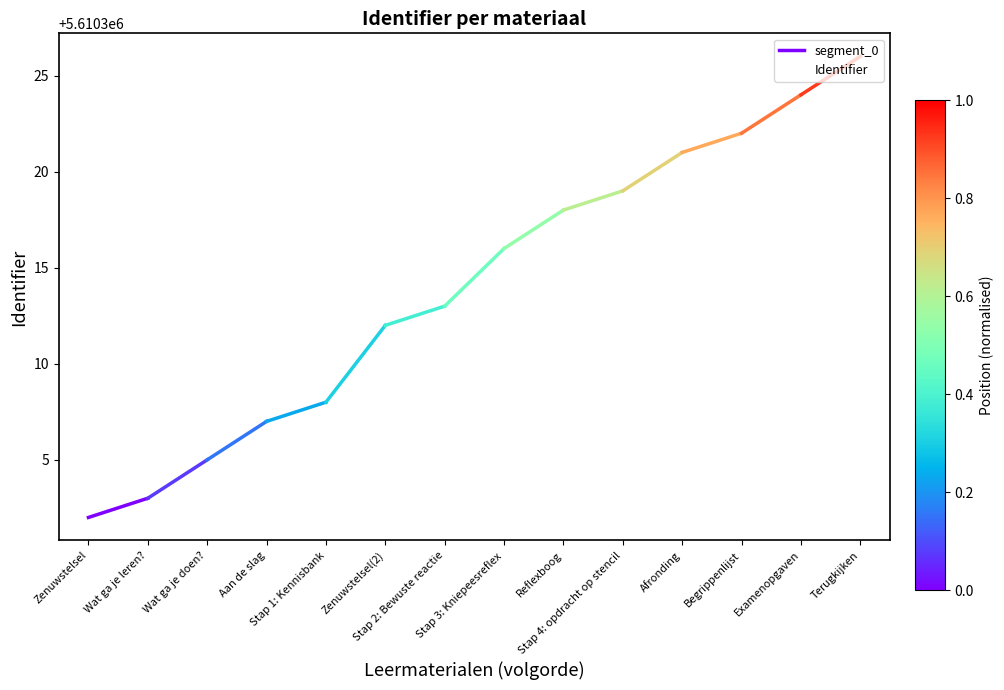

Which category has the lowest value across all series?

Zenuwstelsel